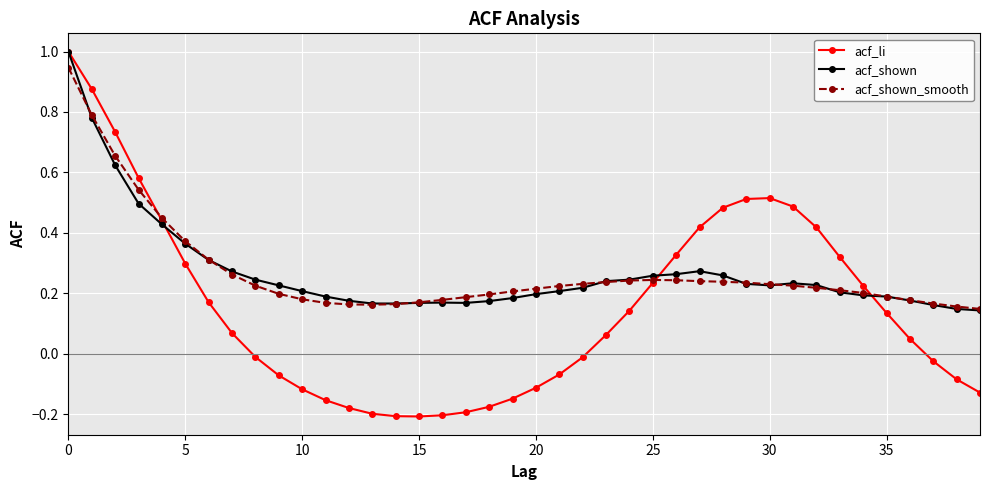

What is the maximum value shown in the chart?

1.0